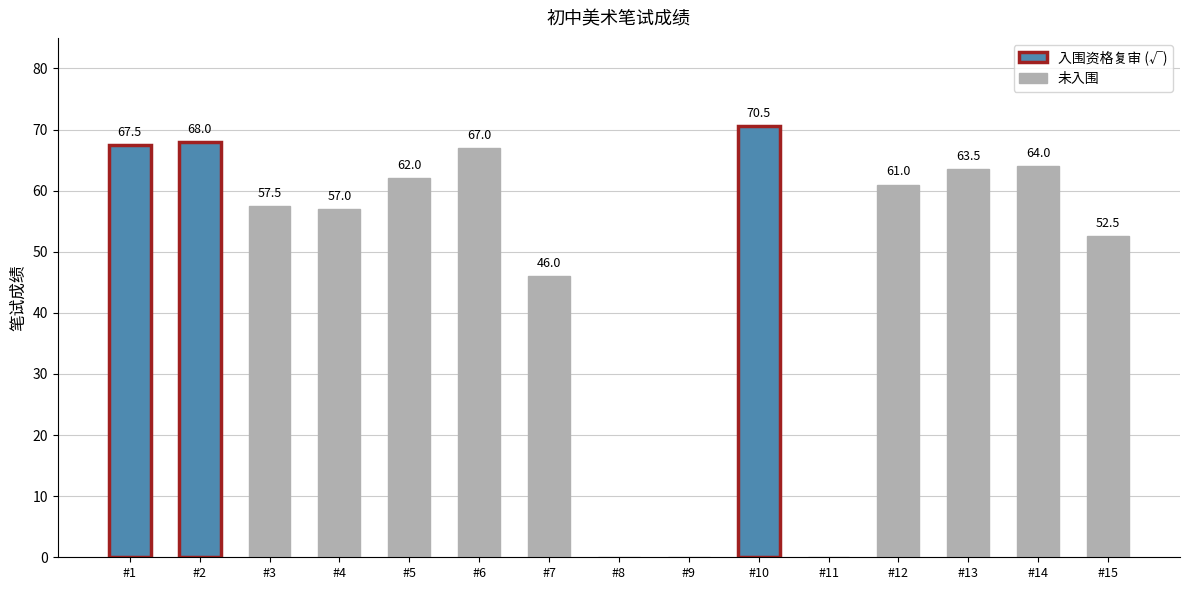

What value does the data have at 10?

70.5